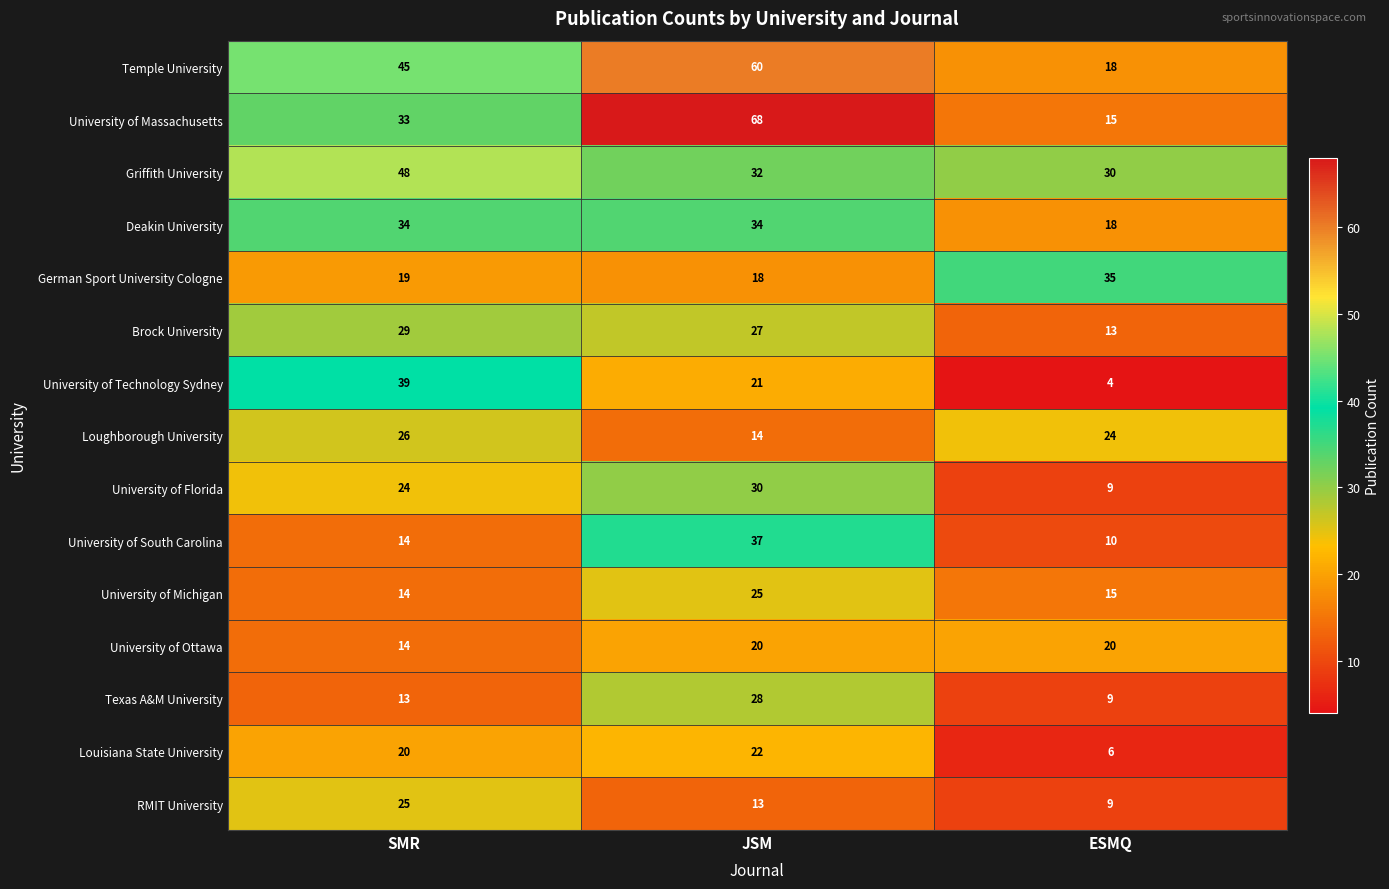

True or false: Louisiana State University has a value of 8 at SMR.

False